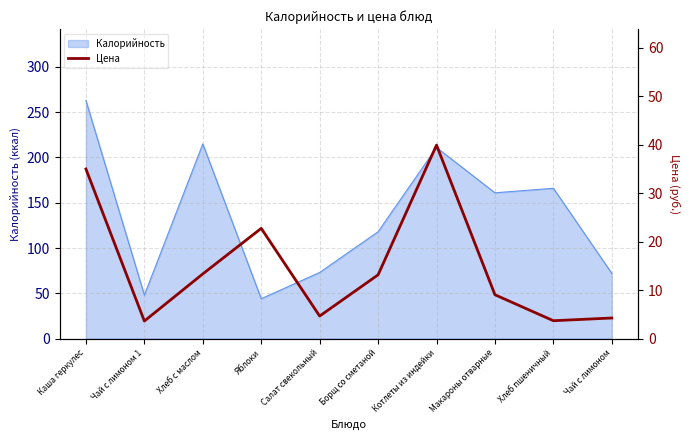

What is the difference between the second highest and minimum values?

31.4